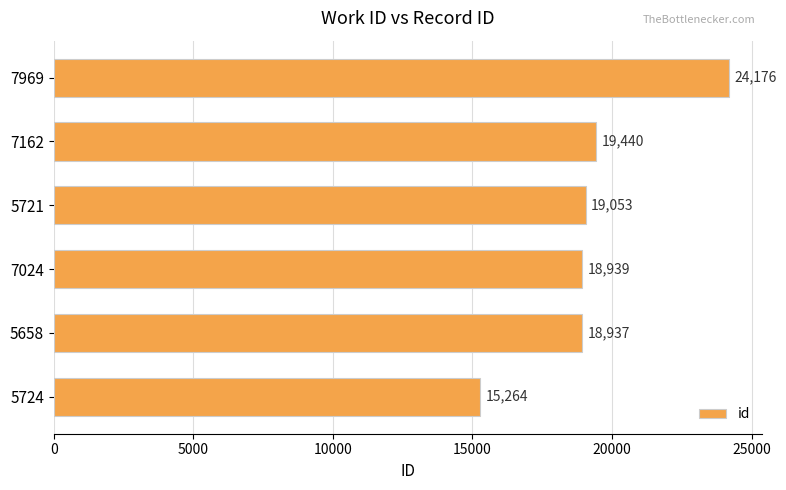

List the labels in order of value, smallest first.

5724, 5658, 7024, 5721, 7162, 7969